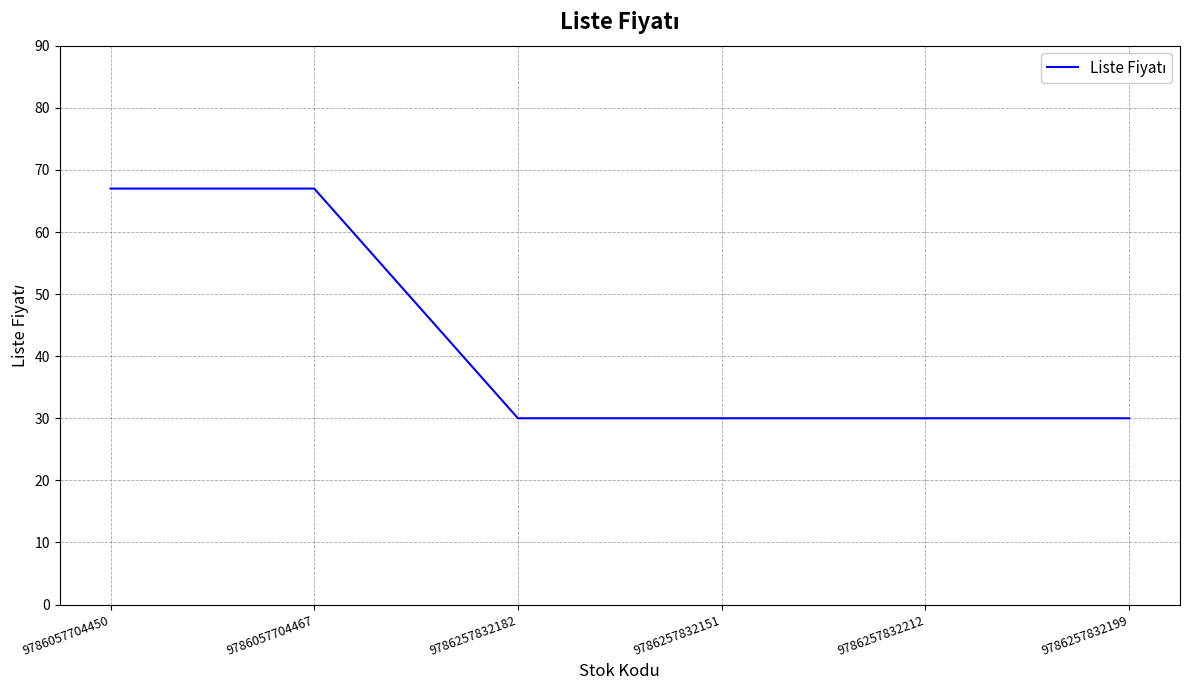

What is the difference between the maximum and minimum values?

37